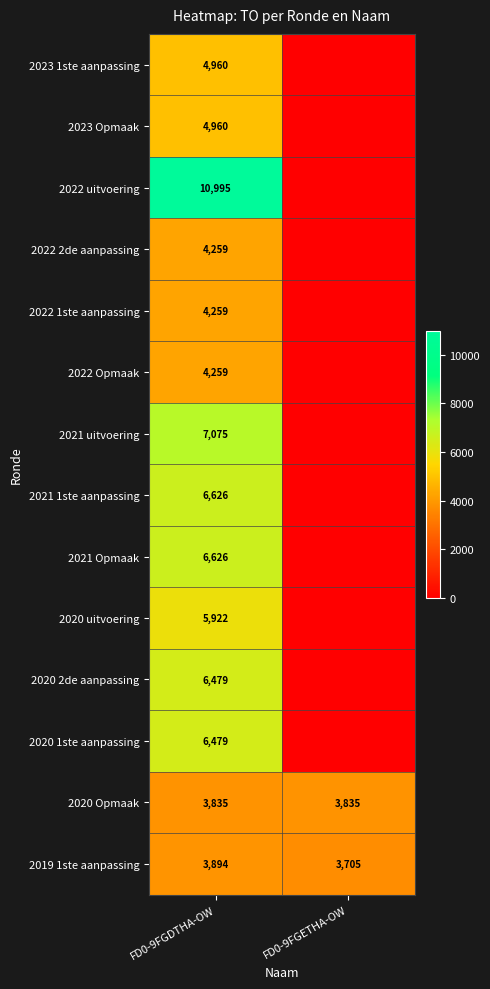

What is the total value across all series at FD0-9FGDTHA-OW?

80628